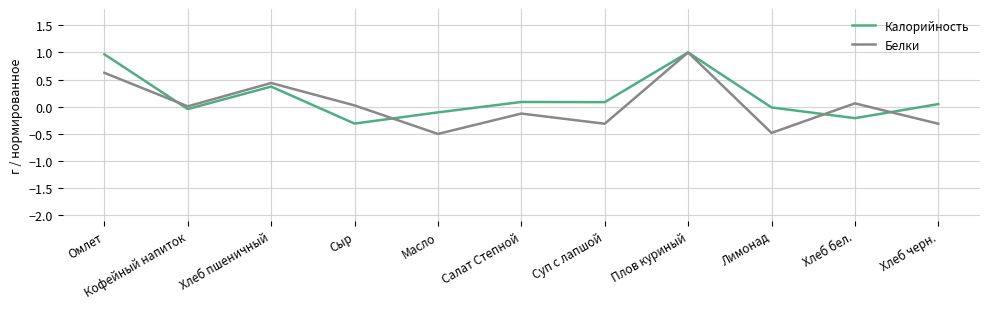

What is the minimum value shown in the chart?

-0.5